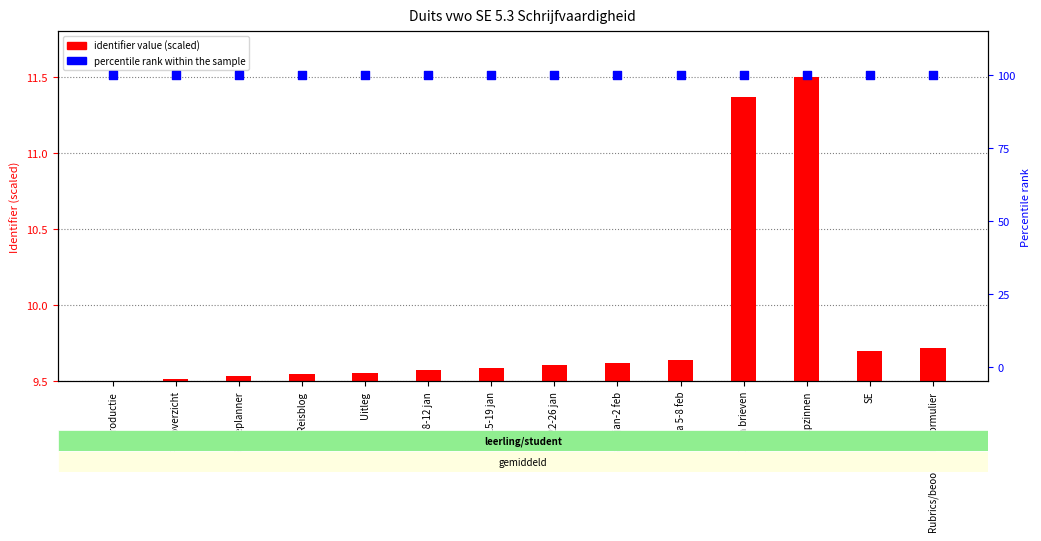

Which series has the largest Y range (max minus min)?

identifier value (scaled)